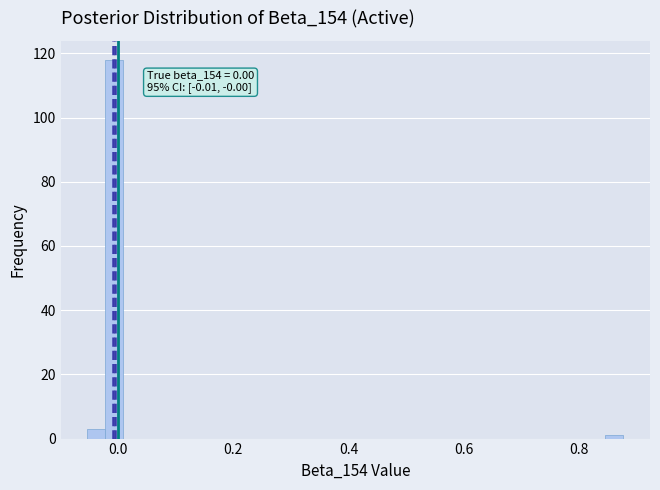

Read against the x-axis, roughly where is the centre of the tallest bar?

0.00